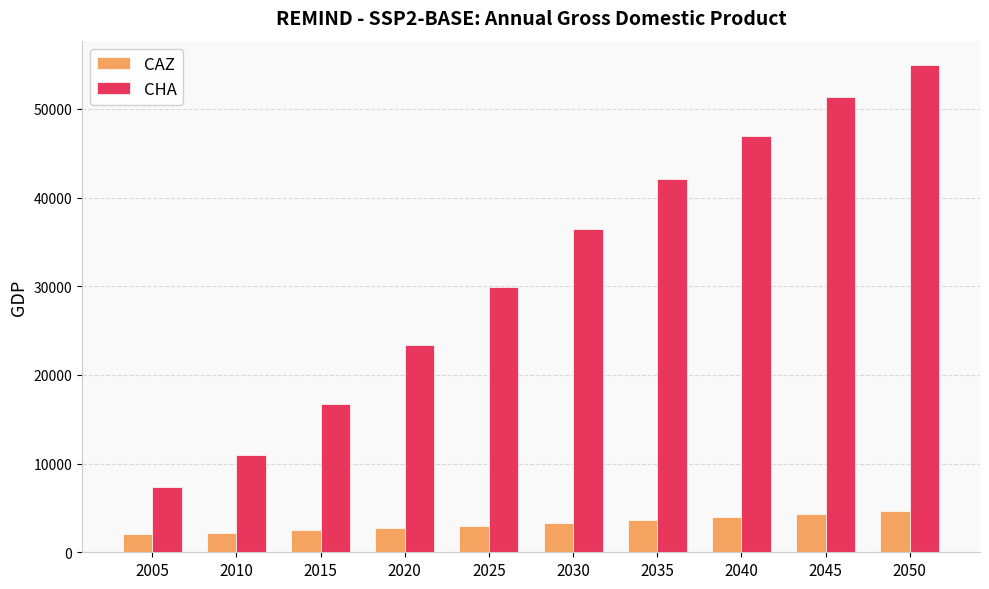

True or false: CHA has a value of 15189.4 at 2010.

False